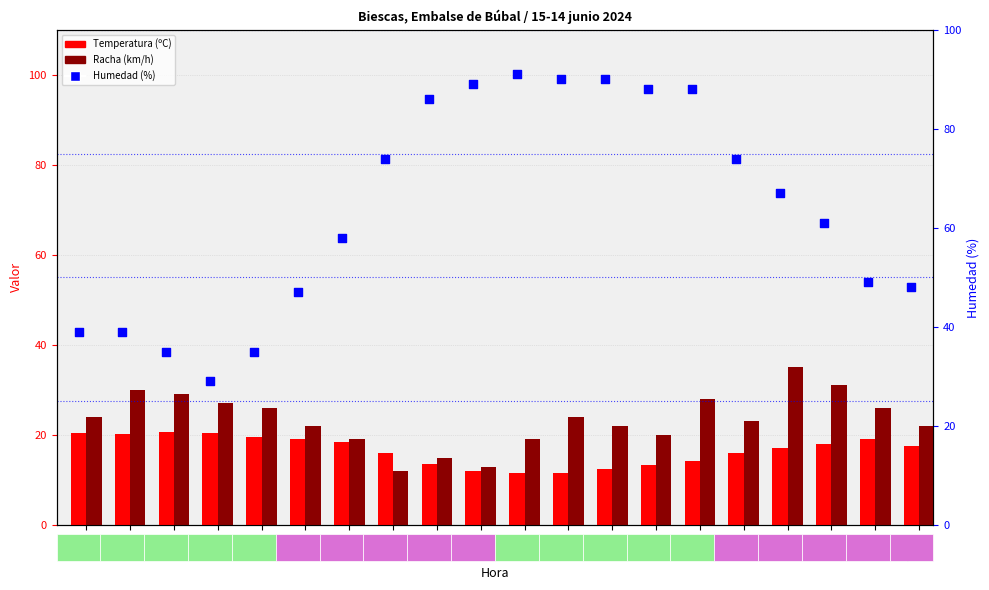

Which series has the largest total across all categories?

Humedad (%)